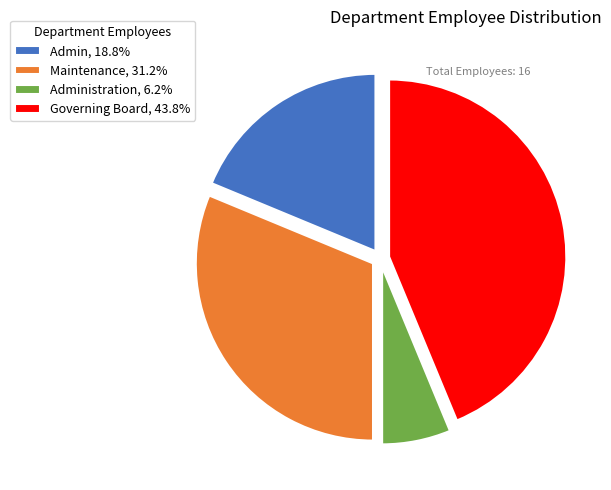

Does any single category account for the majority?

No